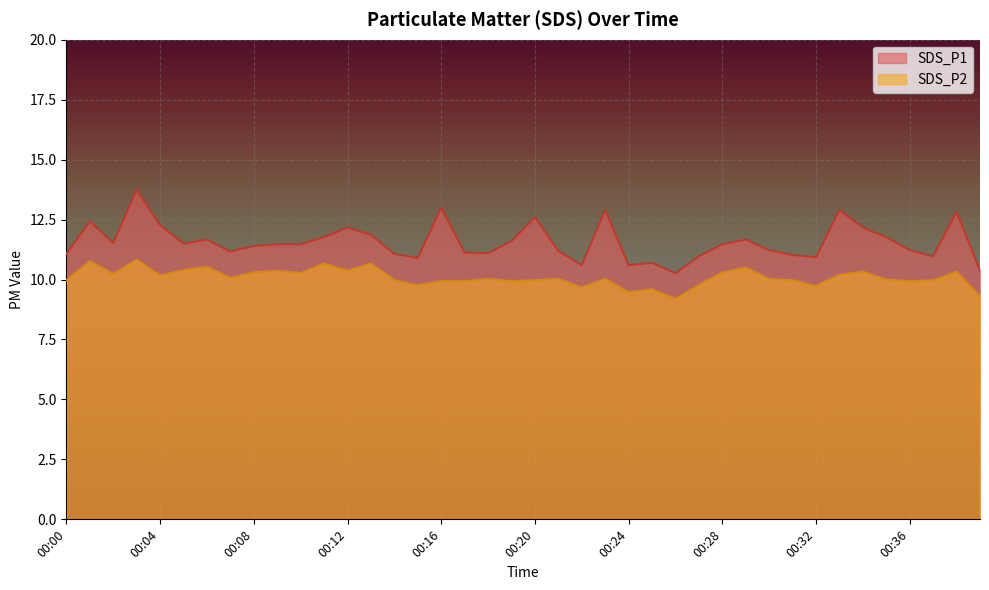

What is the maximum value shown in the chart?

13.7